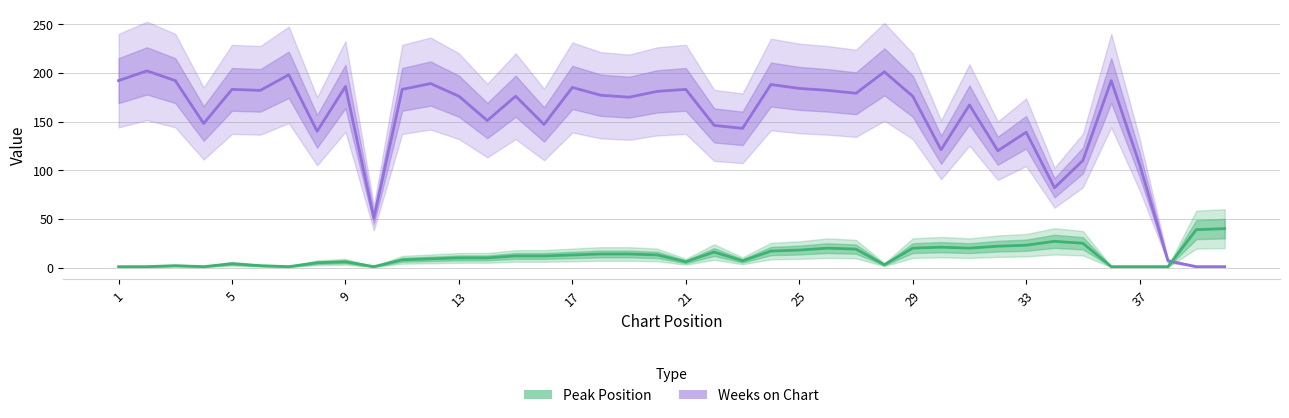

What is the value of the Peak Position point at the 2nd from the left?

1